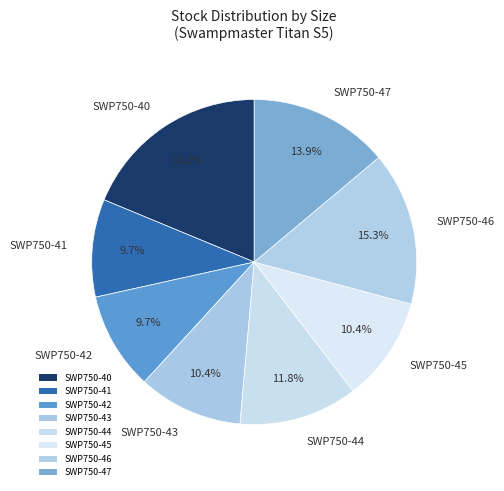

To the nearest percent, what portion does SWP750-43 represent?

10%